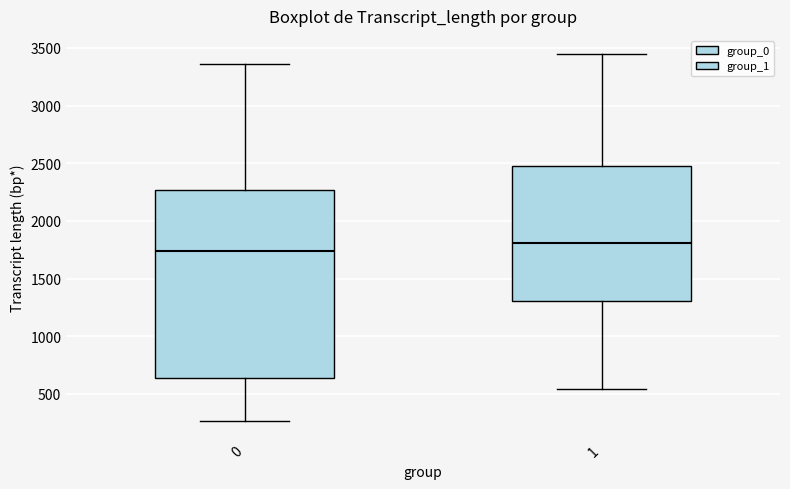

Reading left to right, read every box against the y-axis: the position of its median line, the range the box covers, and the ends of its whiskers. The values are not printed on the chart, so give them approximately, as read against the axis.

0: median 1750, box 650 to 2250, whiskers 250 to 3350
1: median 1800, box 1300 to 2500, whiskers 550 to 3450